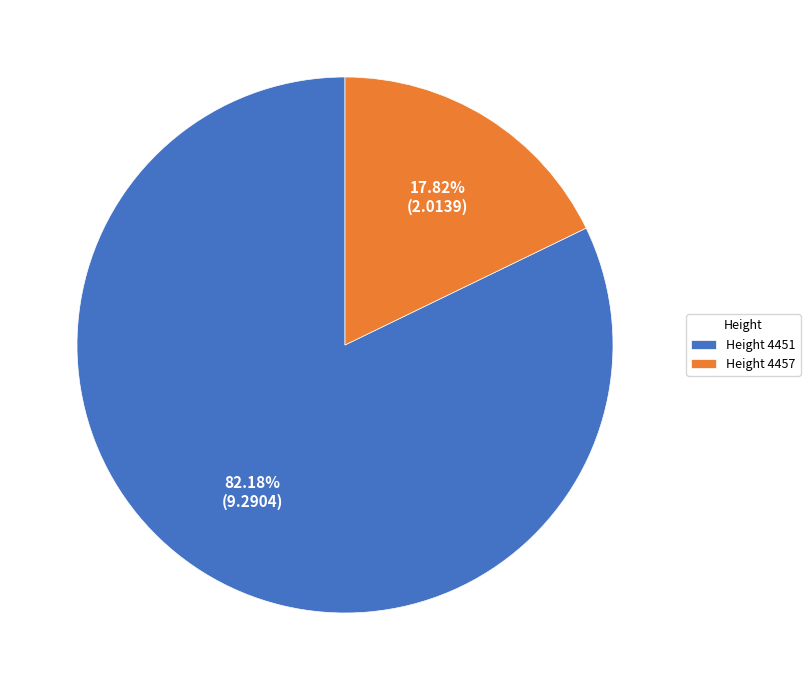

Does any single category account for the majority?

Yes